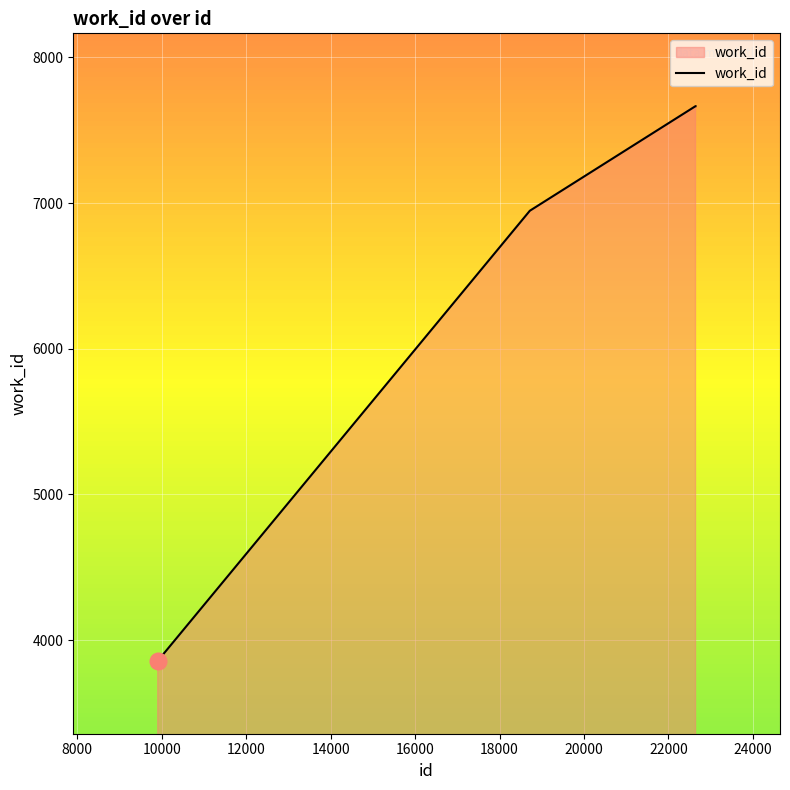

What is the sum of all values?

26134